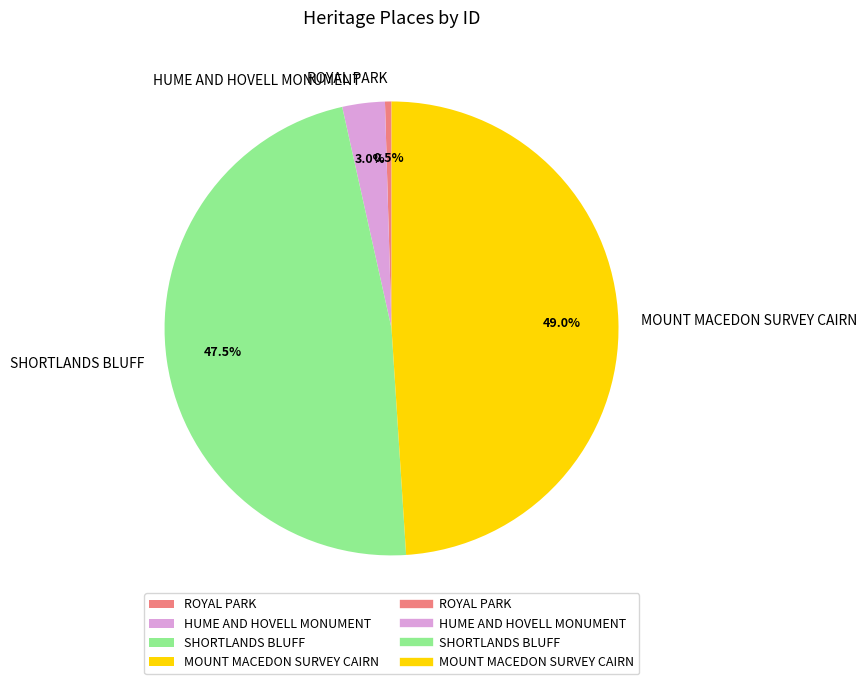

What percentage do HUME AND HOVELL MONUMENT and MOUNT MACEDON SURVEY CAIRN together represent?

52.0%